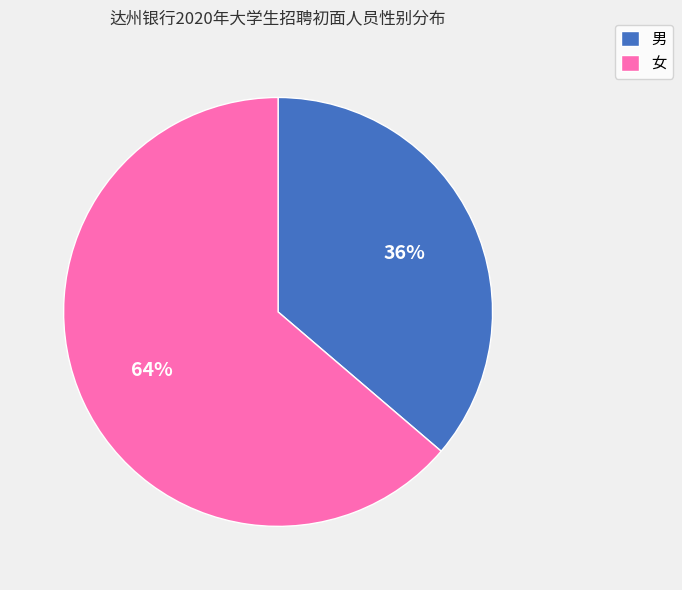

What is the majority slice?

女